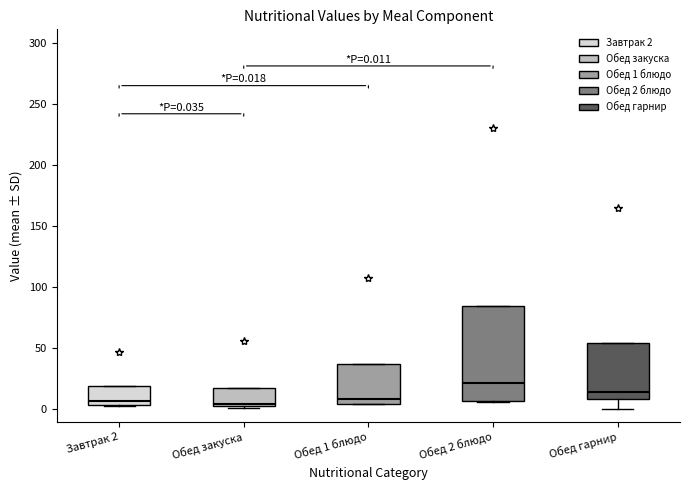

Which box's median line is the highest?

Обед 2 блюдо